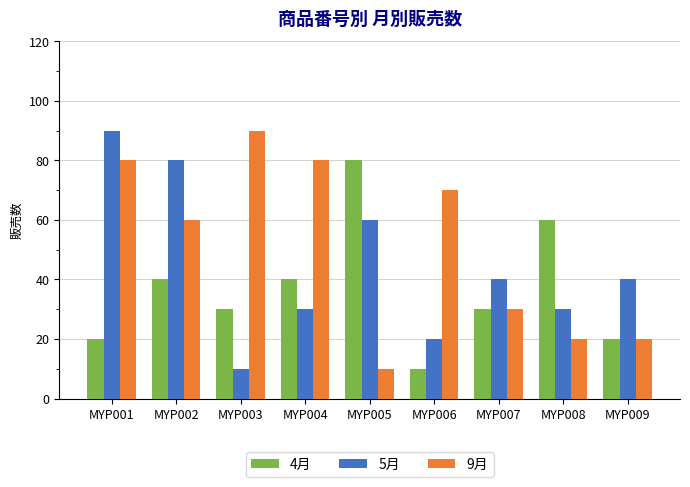

What is the minimum value shown in the chart?

10